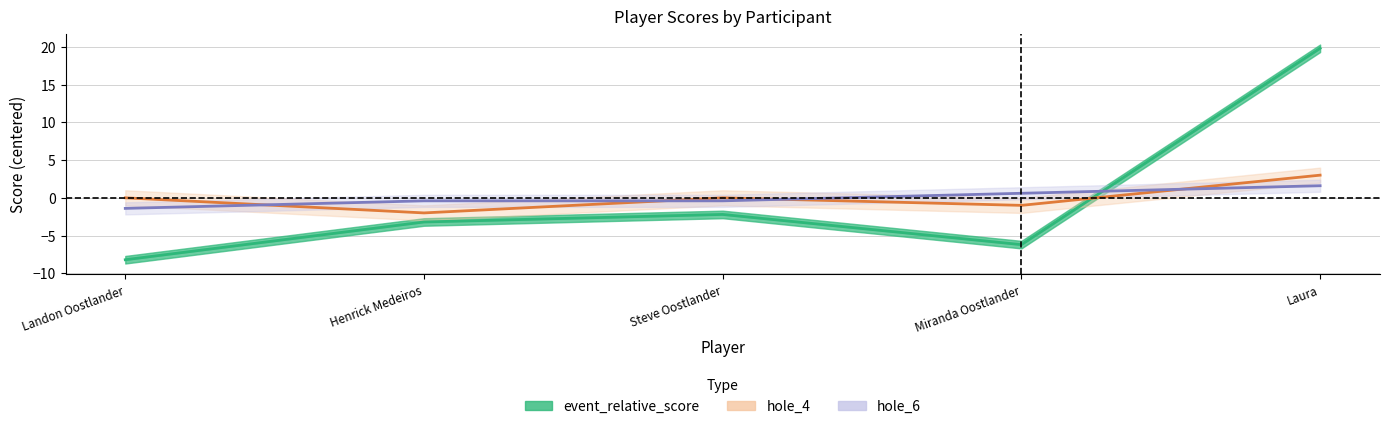

Reading left to right, list all the values displayed in this chart.

event_relative_score: Landon Oostlander=-8.2	Henrick Medeiros=-3.2	Steve Oostlander=-2.2	Miranda Oostlander=-6.2	Laura=19.8
hole_4: Landon Oostlander=0.0	Henrick Medeiros=-2.0	Steve Oostlander=0.0	Miranda Oostlander=-1.0	Laura=3.0
hole_6: Landon Oostlander=-1.4	Henrick Medeiros=-0.4	Steve Oostlander=-0.4	Miranda Oostlander=0.6	Laura=1.6